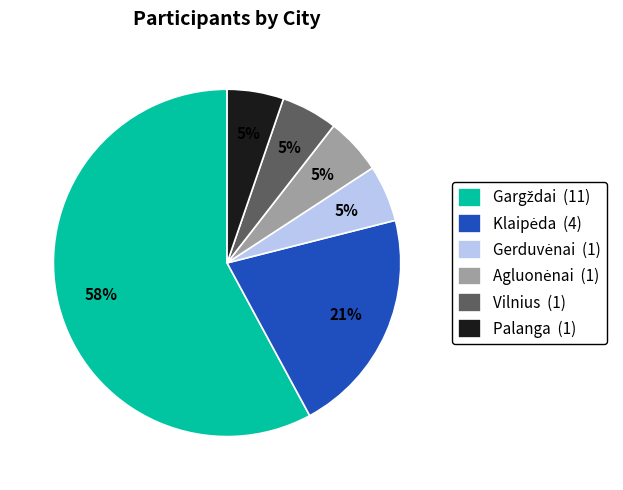

Is there a majority slice in this chart?

Yes